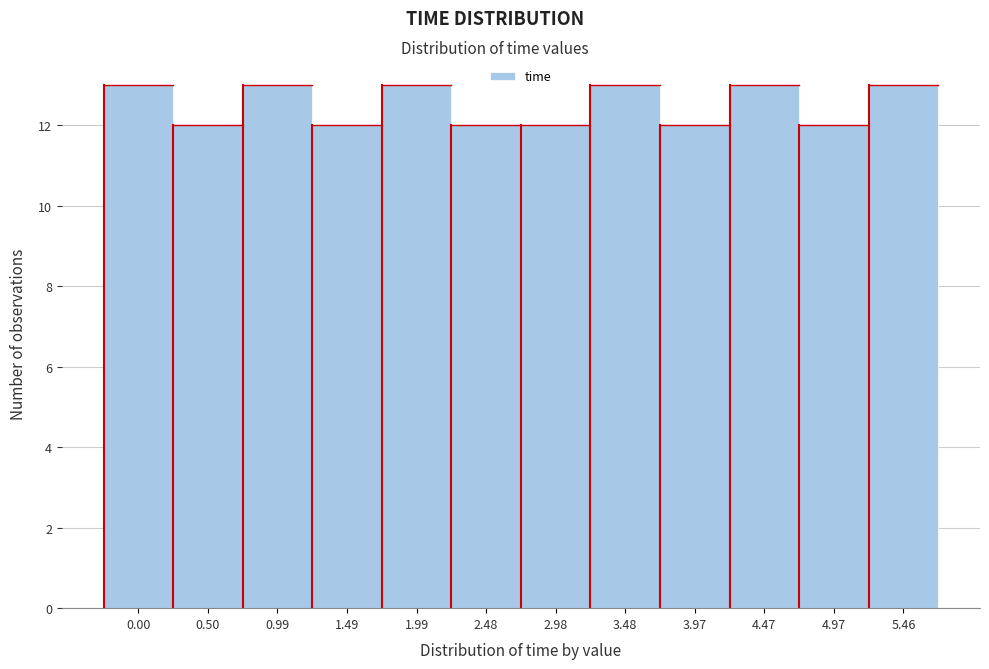

Reading left to right, what are all the values shown in this chart?

0.00=13	0.50=12	0.99=13	1.49=12	1.99=13	2.48=12	2.98=12	3.48=13	3.97=12	4.47=13	4.97=12	5.46=13